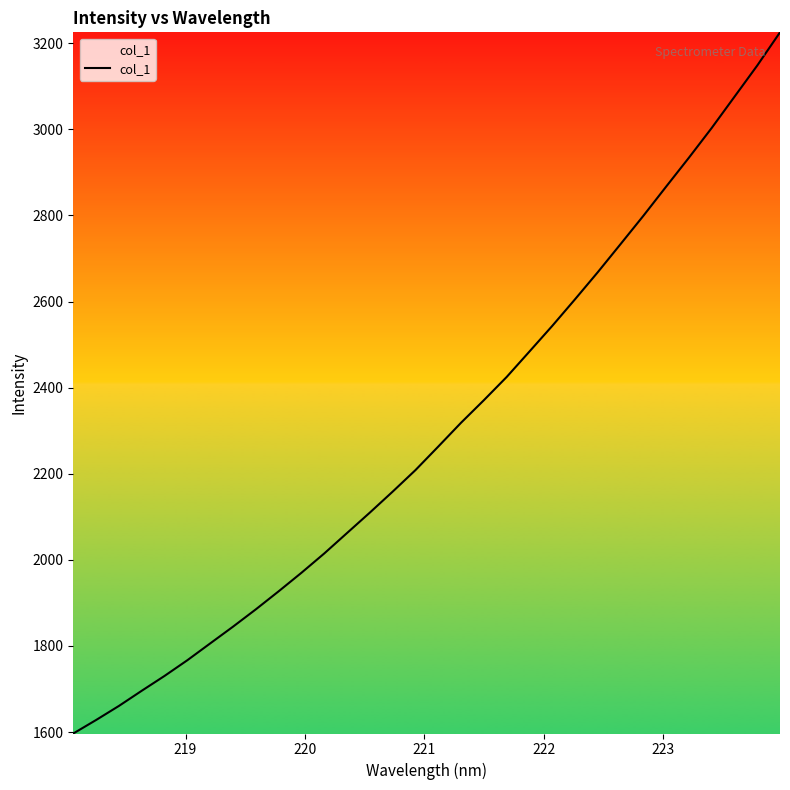

What is the difference between the maximum and minimum values?

1629.0